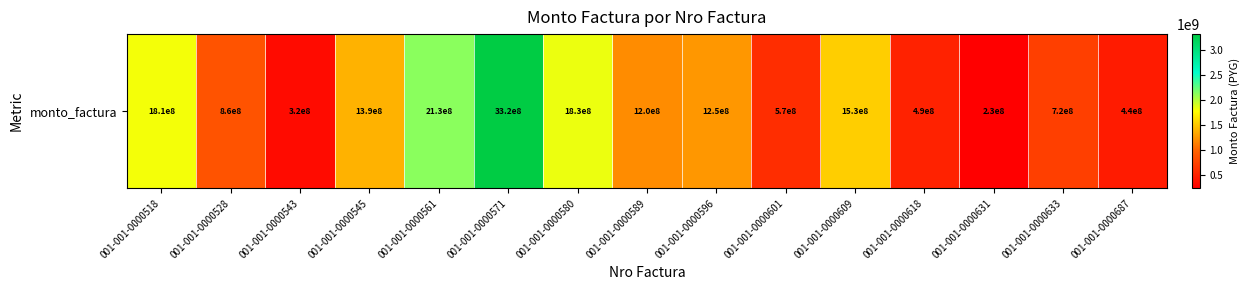

What is the difference between the maximum and second lowest values?

2996570599